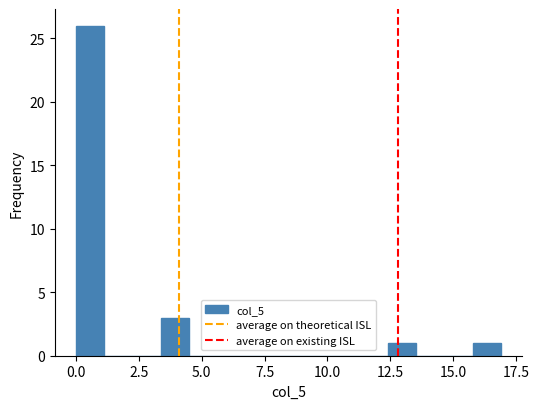

Around what value on the x-axis is the tallest bar? Give the approximate position of its centre, as read against the axis.

0.5